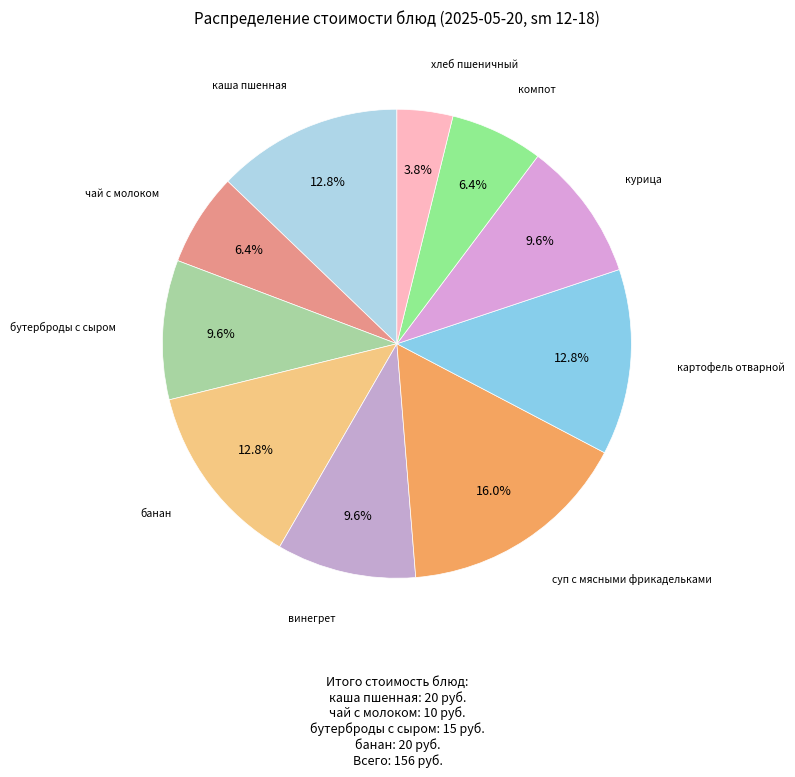

To the nearest percent, what is the average slice percentage?

10%